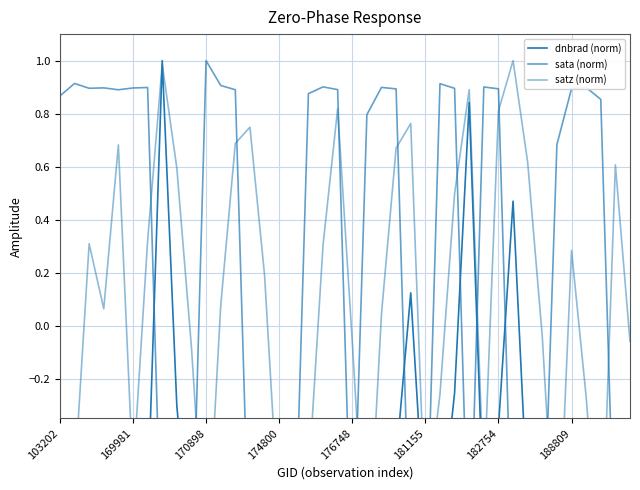

How many data points in satz (norm) are less than 0?

18